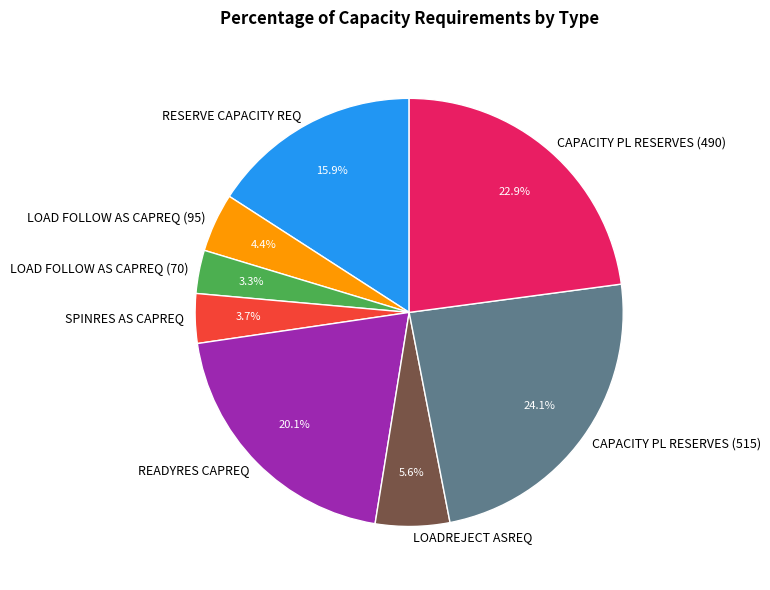

Approximately how many times larger is the value at READYRES CAPREQ compared to CAPACITY PL RESERVES (515)?

0.8